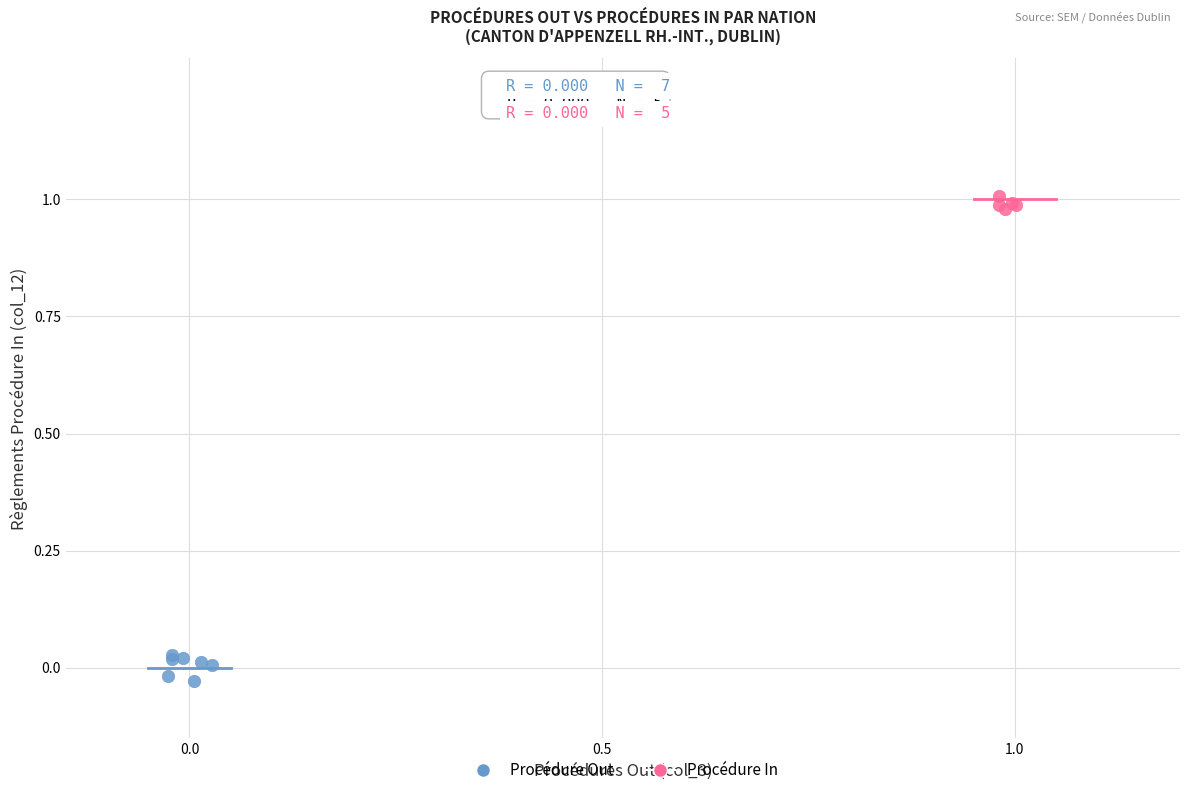

Which series reaches the minimum Y coordinate?

Procédure Out